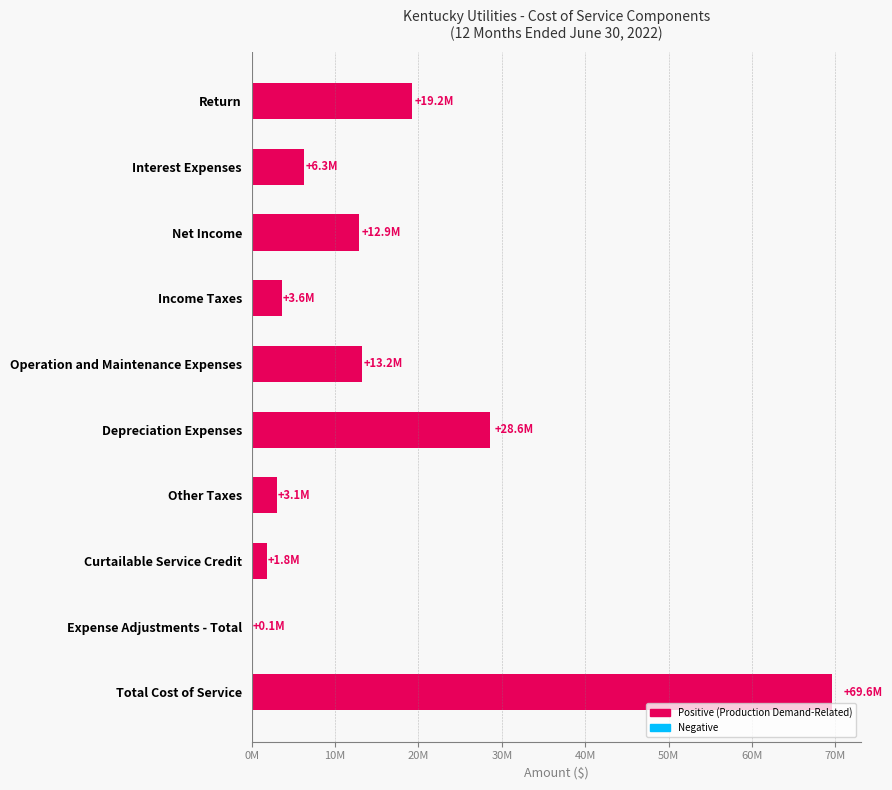

Are the bars horizontal?

Yes